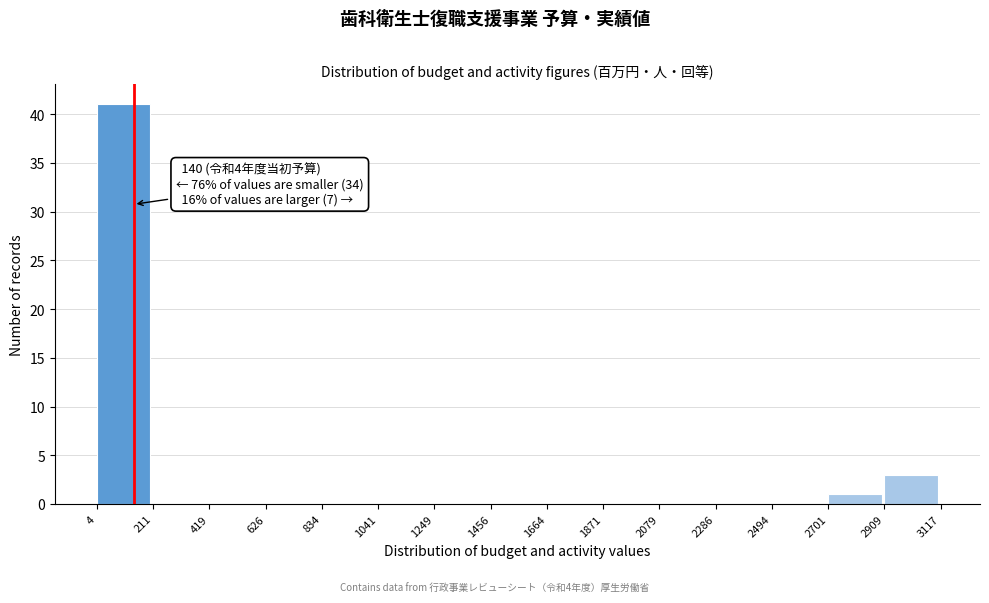

Which range on the x-axis has the tallest bar?

4 to 211